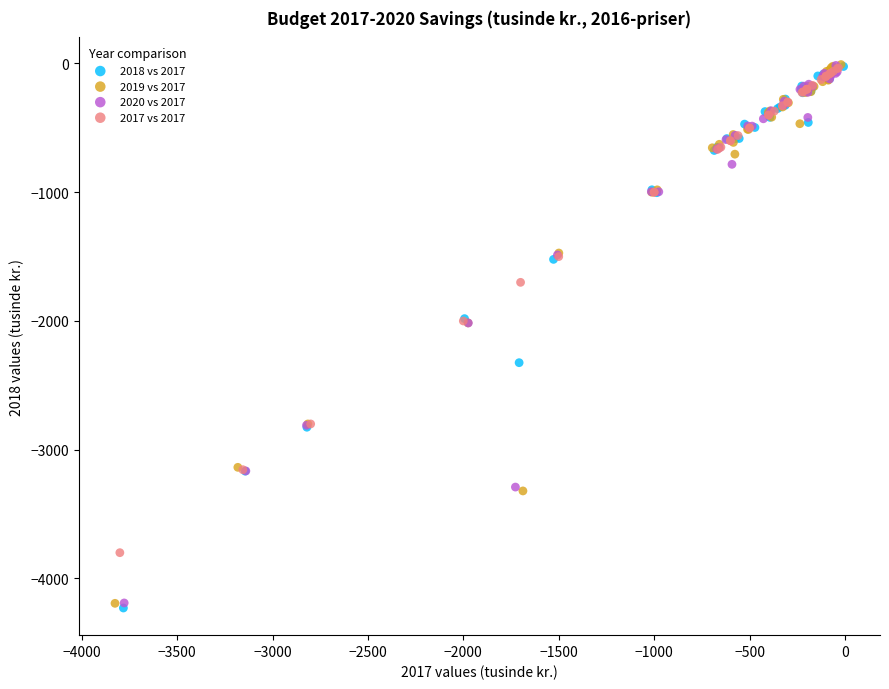

Which series has the largest Y range (max minus min)?

2018 vs 2017